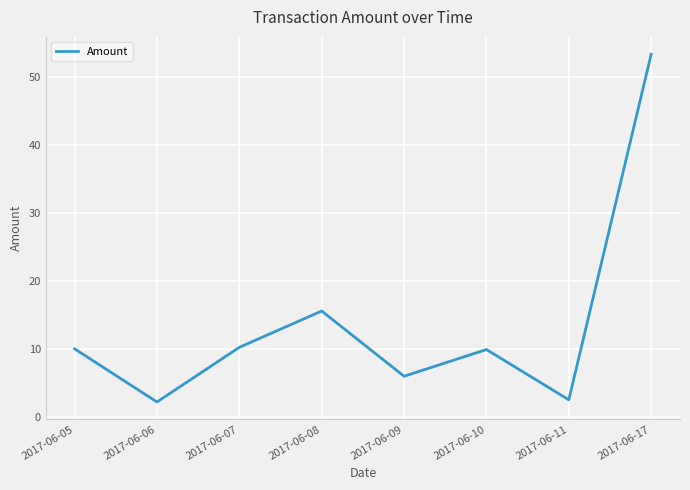

At which label is the value closest to 27?

2017-06-08